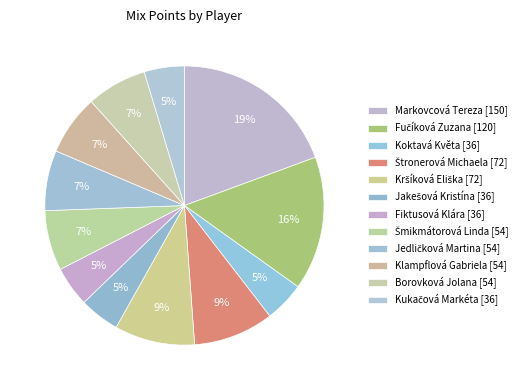

Does Fučíková Zuzana account for over 50% of the chart?

No